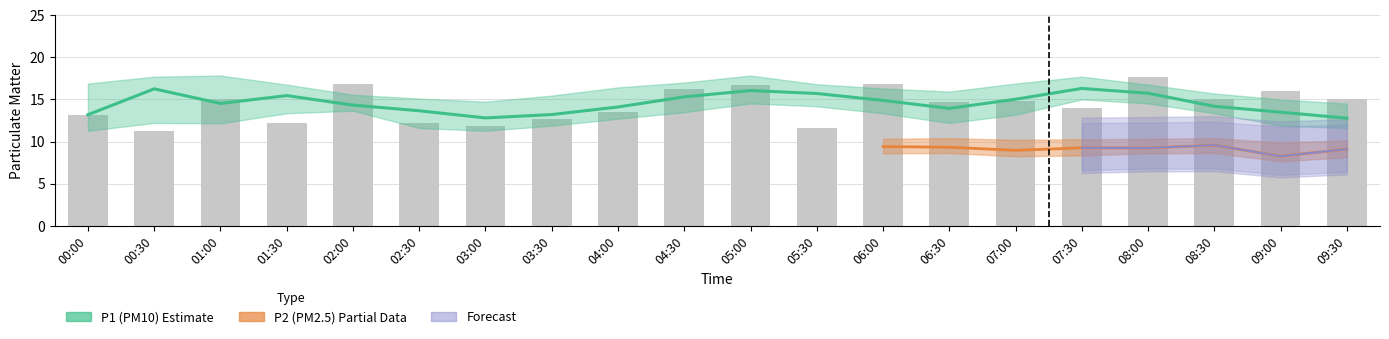

What position from the left is 04:00?

9